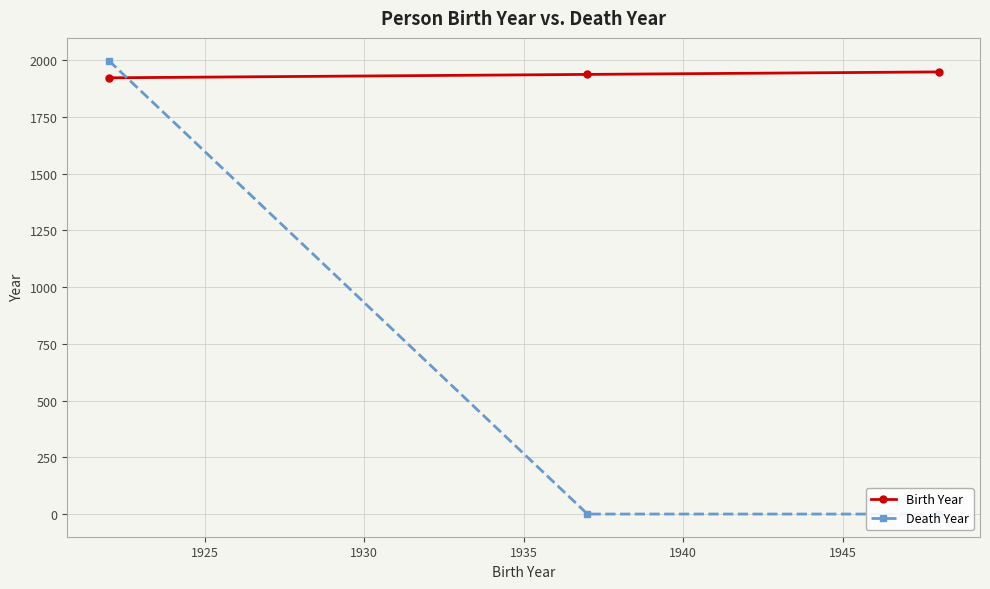

What is the greatest value displayed?

1998